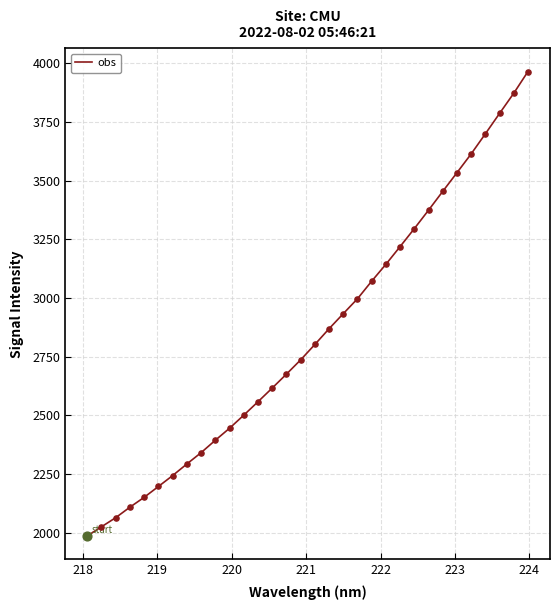

What is the minimum value shown in the chart?

1986.0